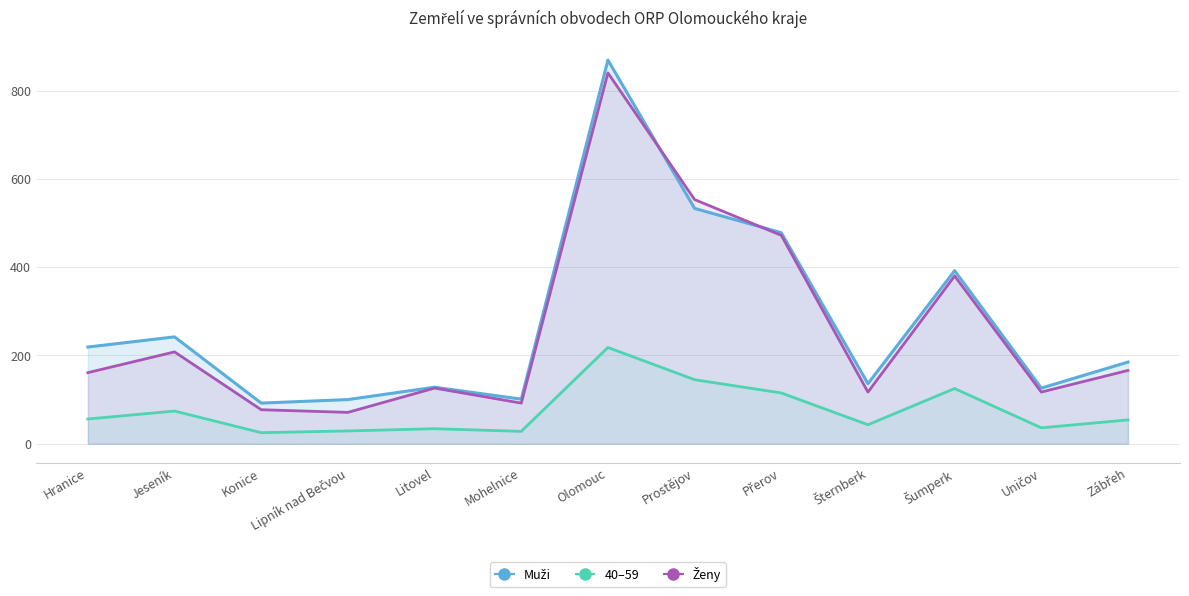

At which category does 40–59 reach its first local valley?

Konice